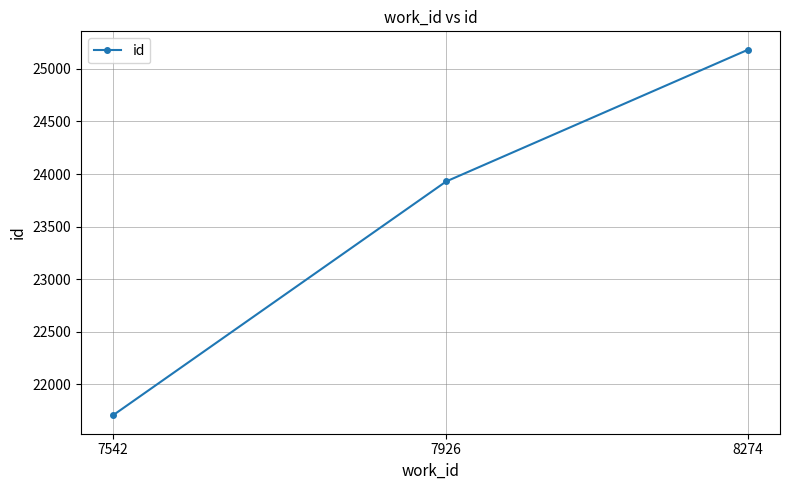

List the labels in order of value, largest first.

8274, 7926, 7542